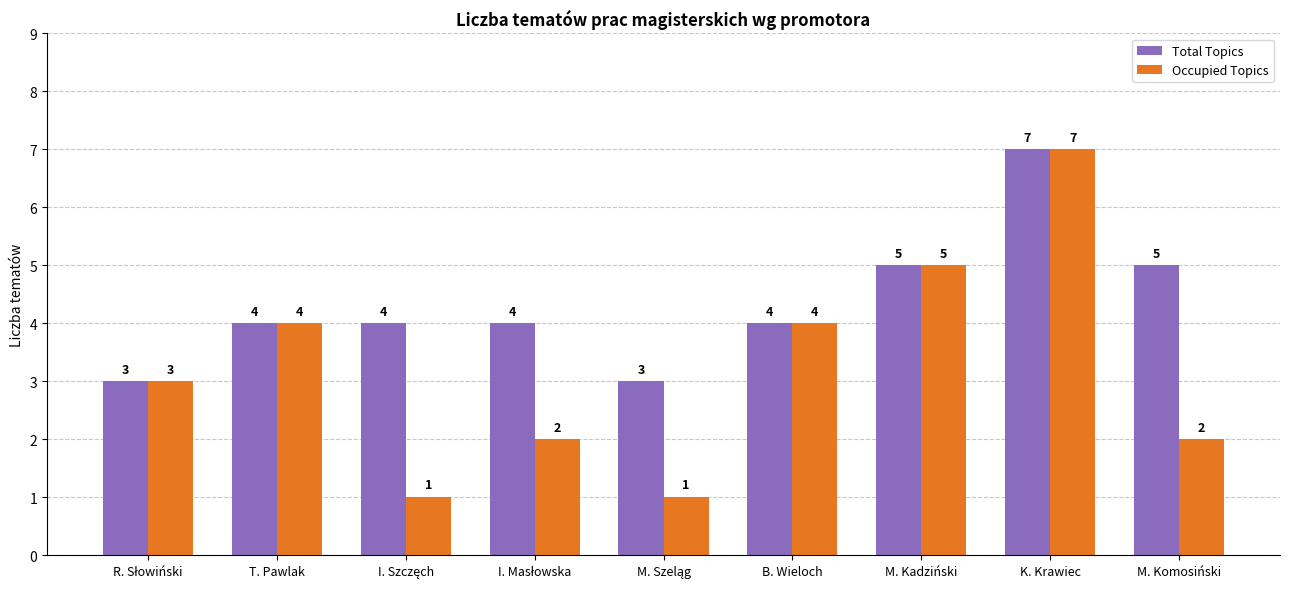

Which series has the largest total across all categories?

Total Topics